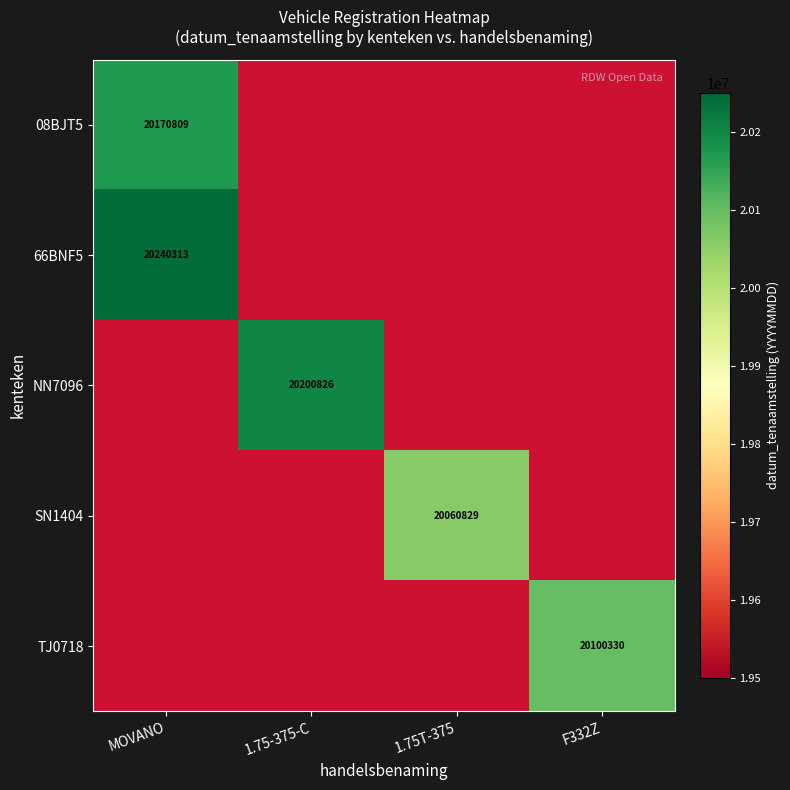

The value of NN7096 at 1.75-375-C is 20200826. True or false?

True